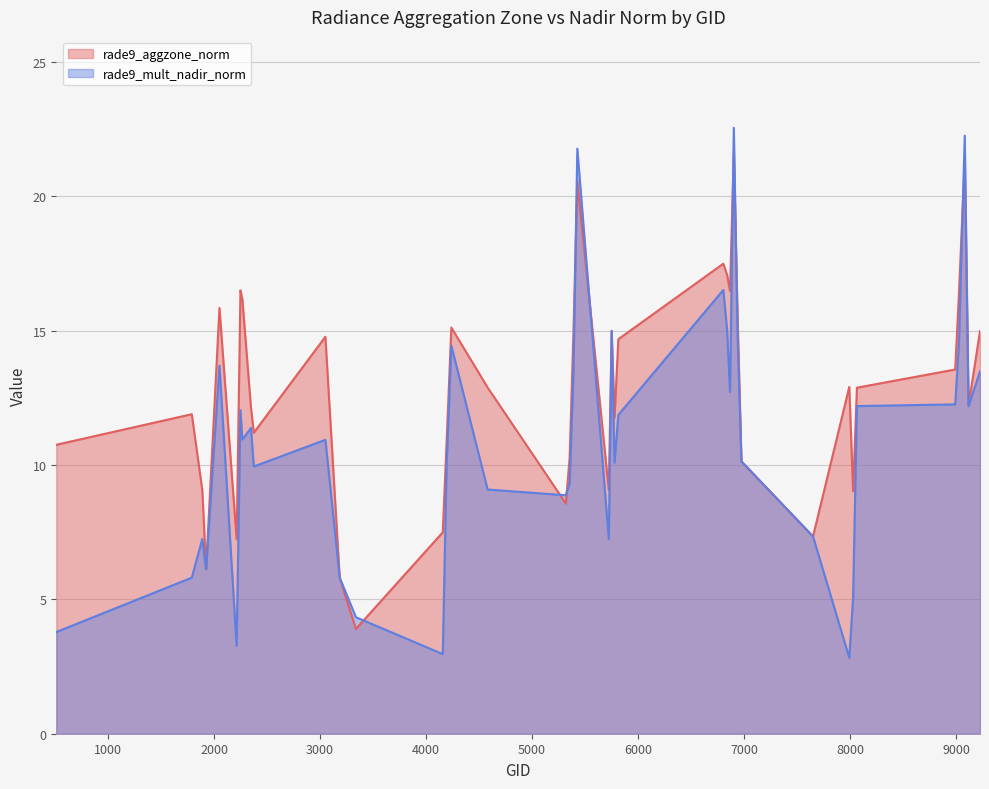

What is the difference between the highest and lowest values at 2249?

4.5